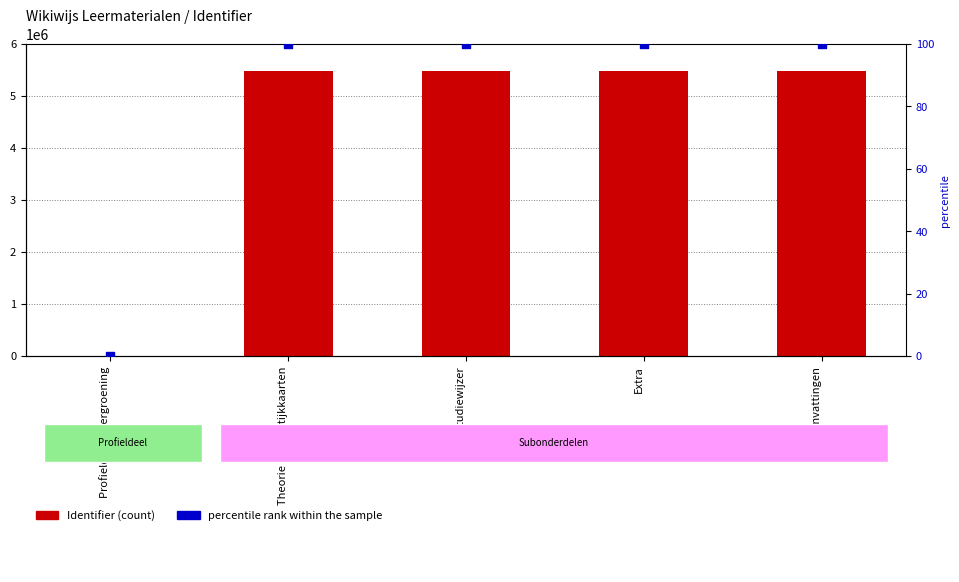

Which series contains the highest Y value?

Identifier